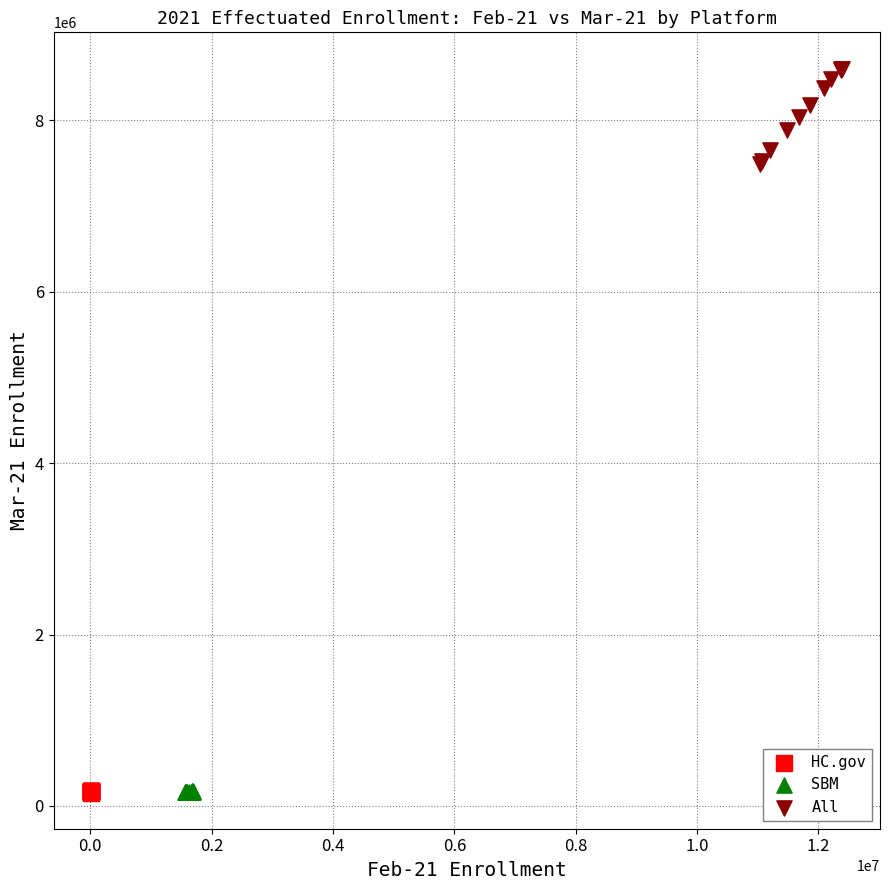

Which series contains the highest Y value?

All